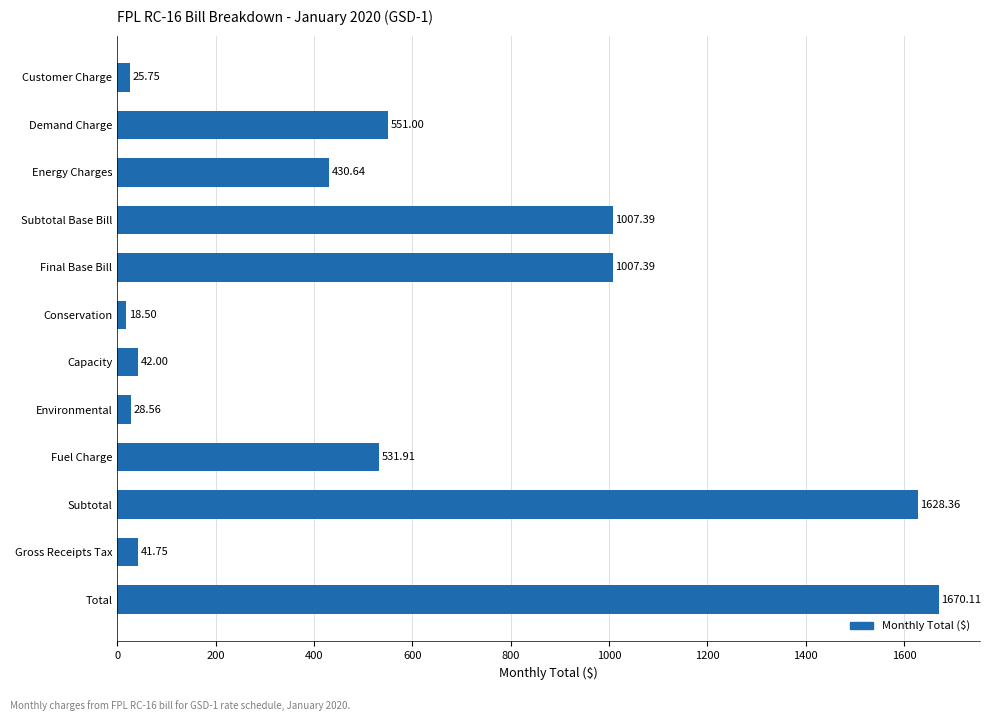

What is the difference between the second highest and minimum values?

1609.9